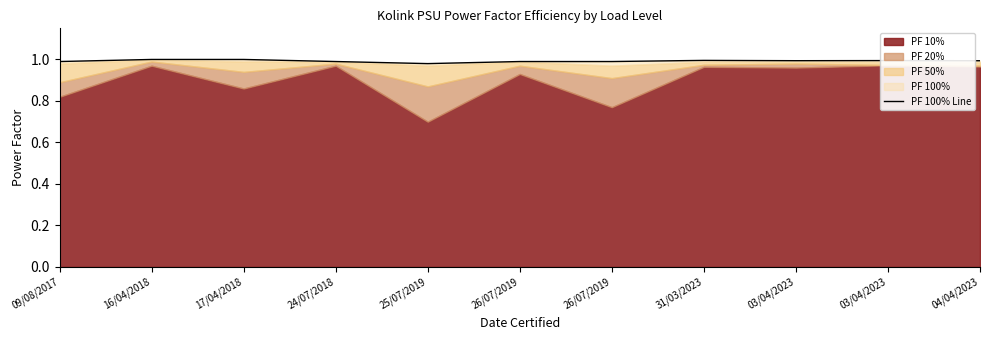

Where is the first local minimum?

25/07/2019